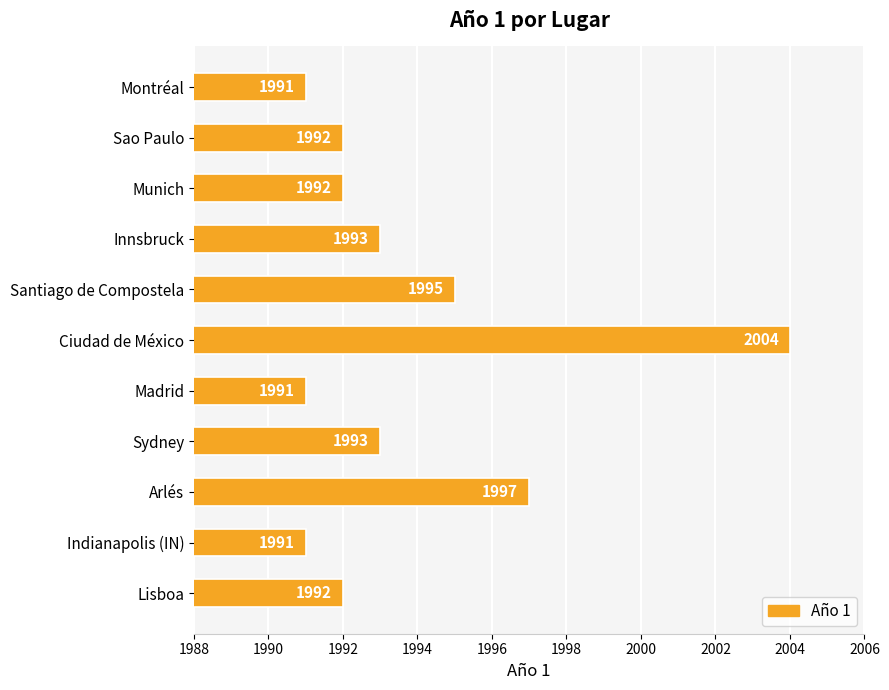

Where is the data nearest to the value 1997?

Arlés